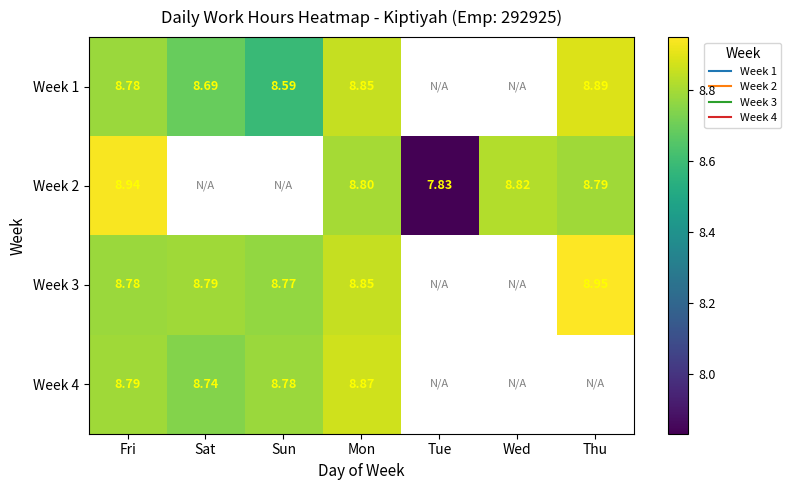

The value of Week 1 at Sat is 5.8. True or false?

False